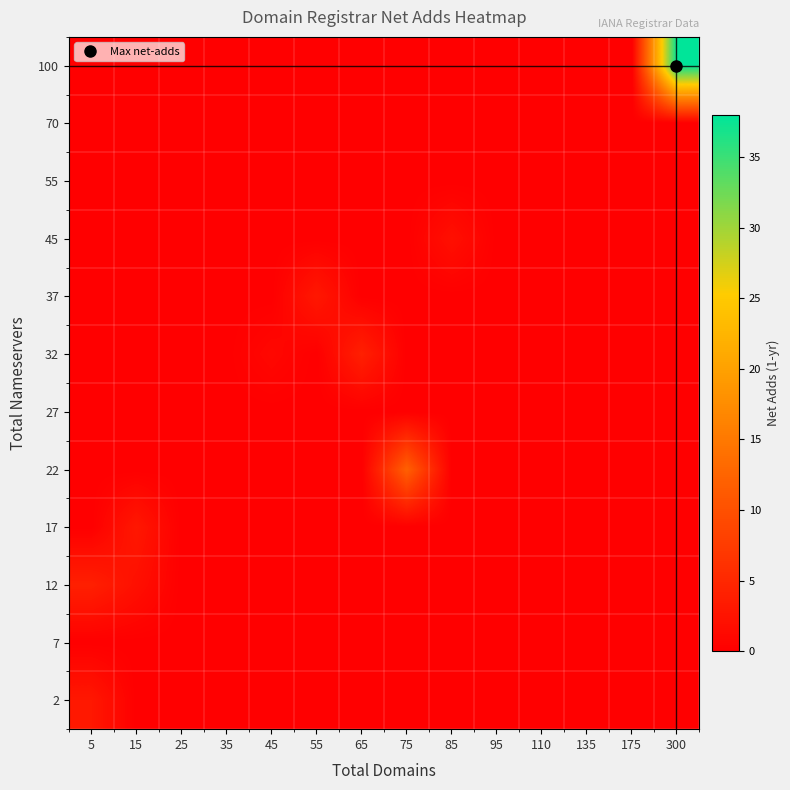

At how many categories does at least one series exceed 13?

1